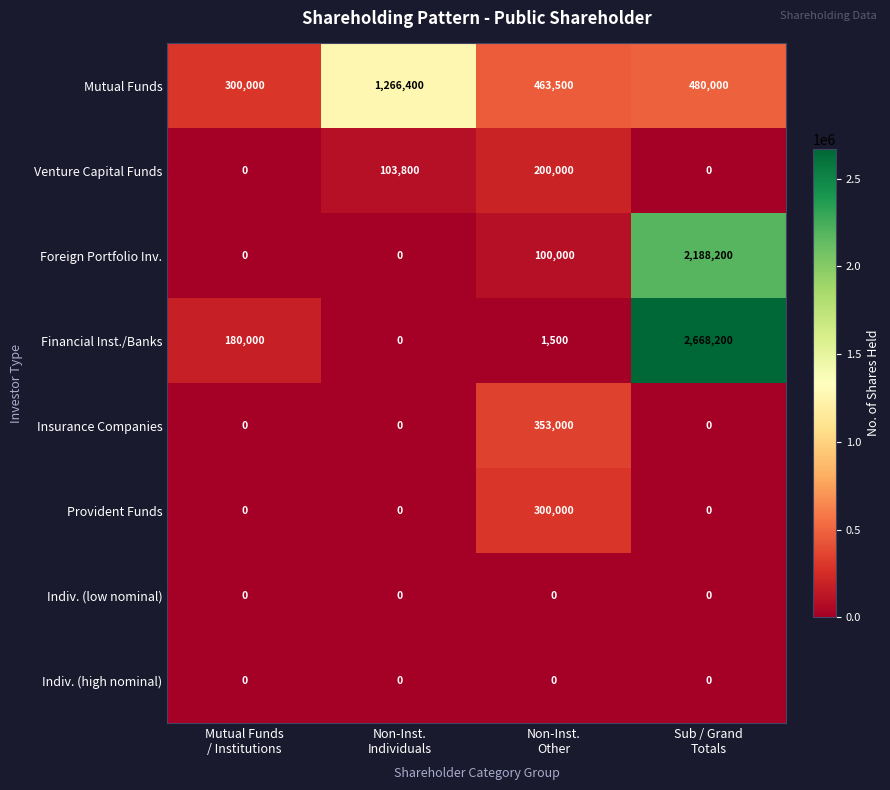

What is the sum of all Foreign Portfolio Inv. values?

2288200